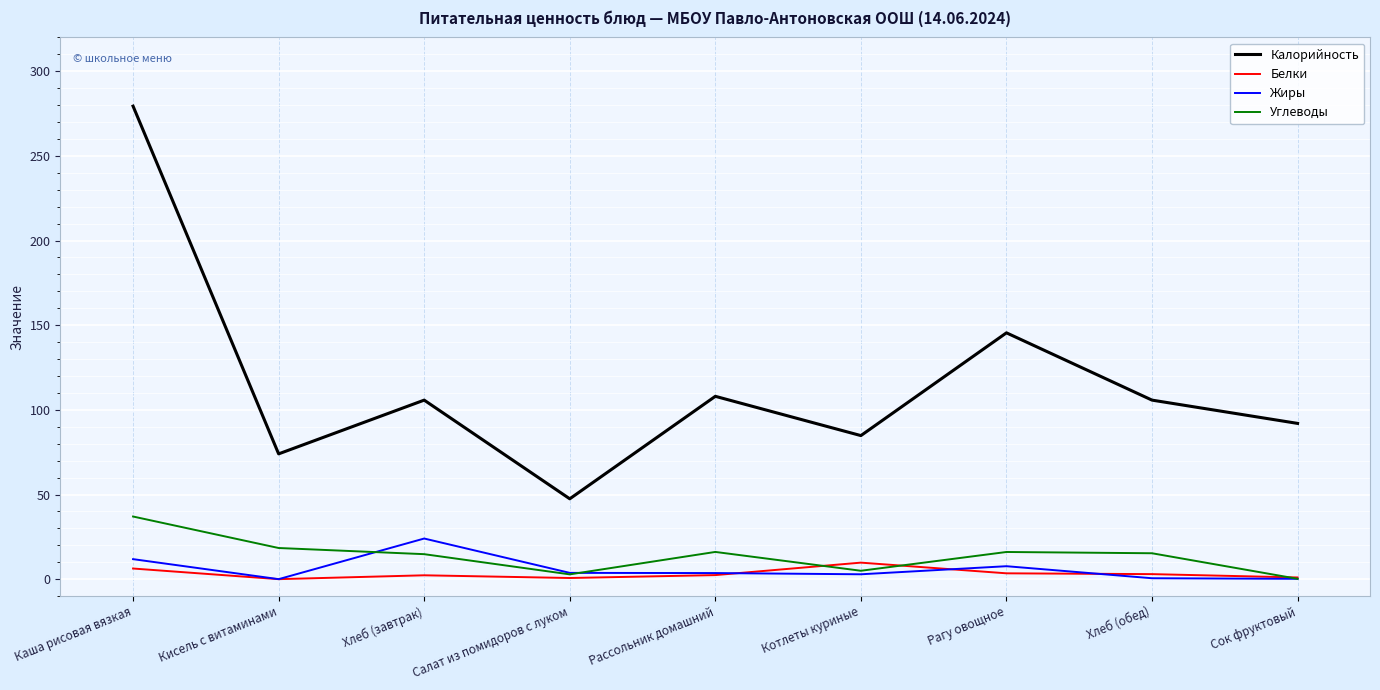

In Калорийность, how many points are higher than both neighbors (excluding endpoints)?

3